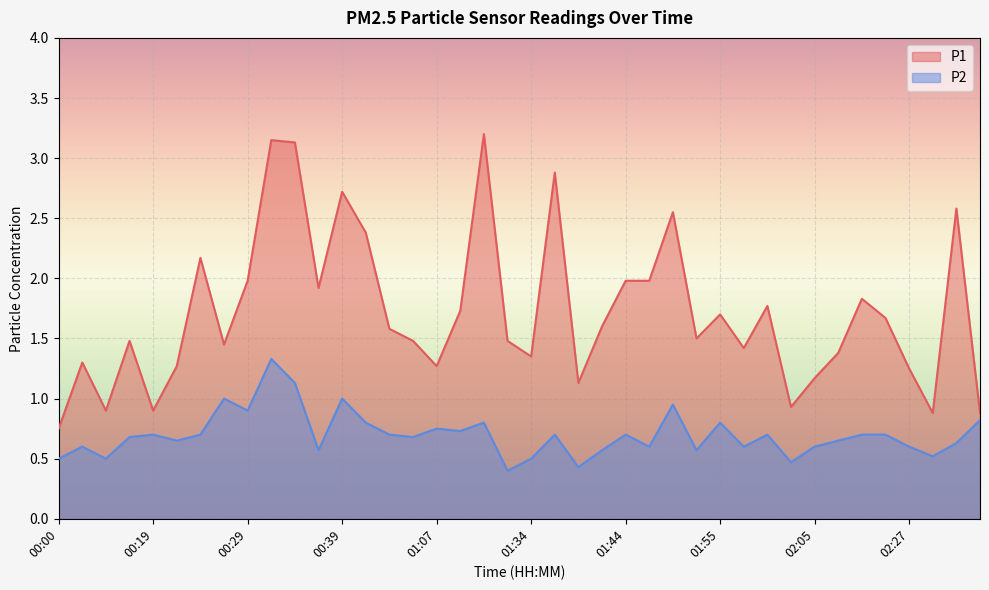

True or false: P2 and P1 intersect in this chart.

False